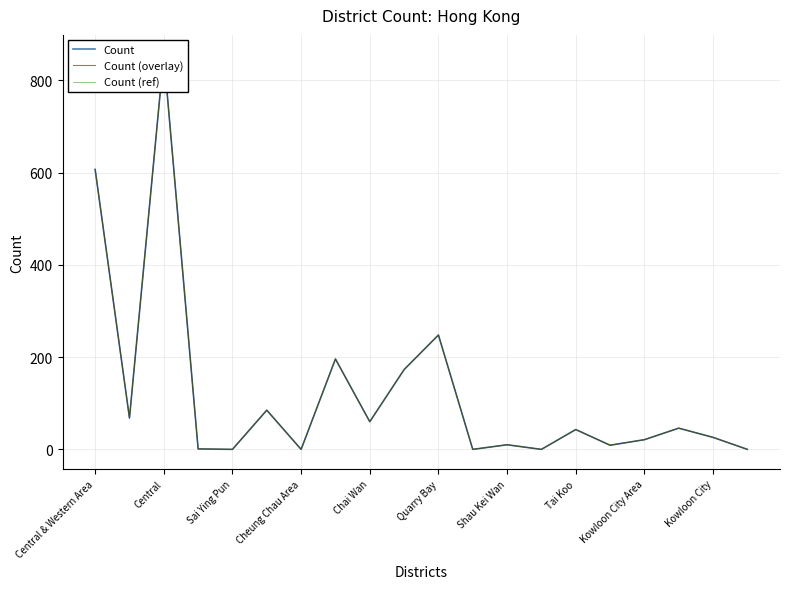

True or false: Count (ref) and Count (overlay) cross at least once.

False